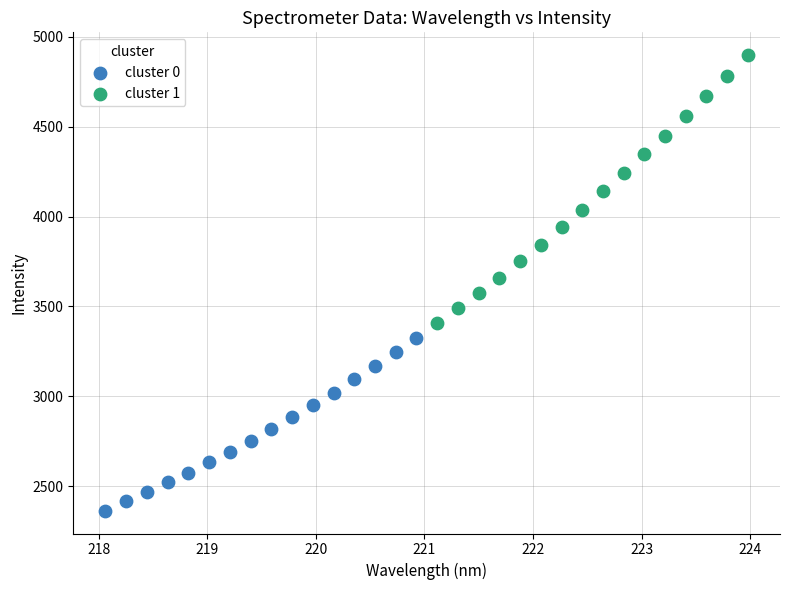

Which series has the widest spread of Y values?

cluster 1